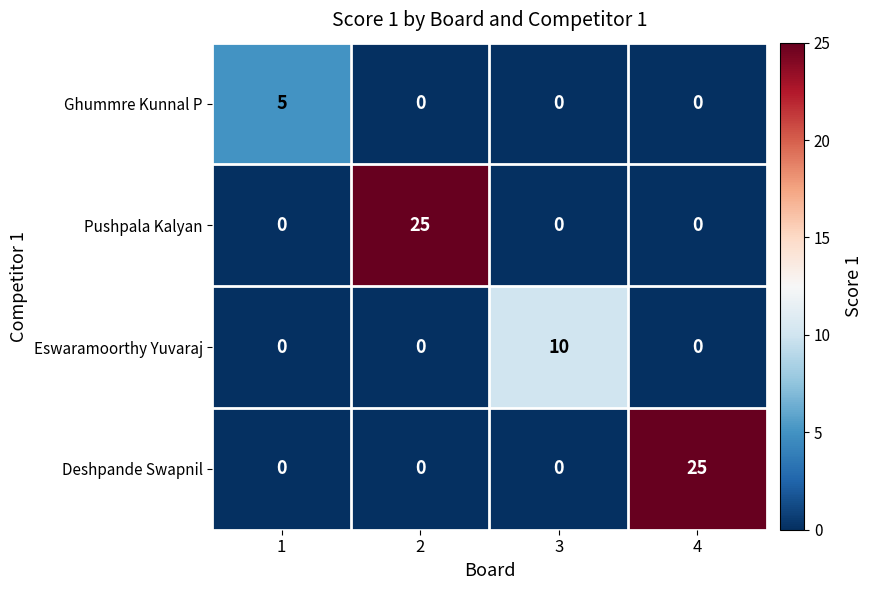

Reading right to left, what are all the values shown in this chart?

Ghummre Kunnal P: 0	0	0	5
Pushpala Kalyan: 0	0	25	0
Eswaramoorthy Yuvaraj: 0	10	0	0
Deshpande Swapnil: 25	0	0	0